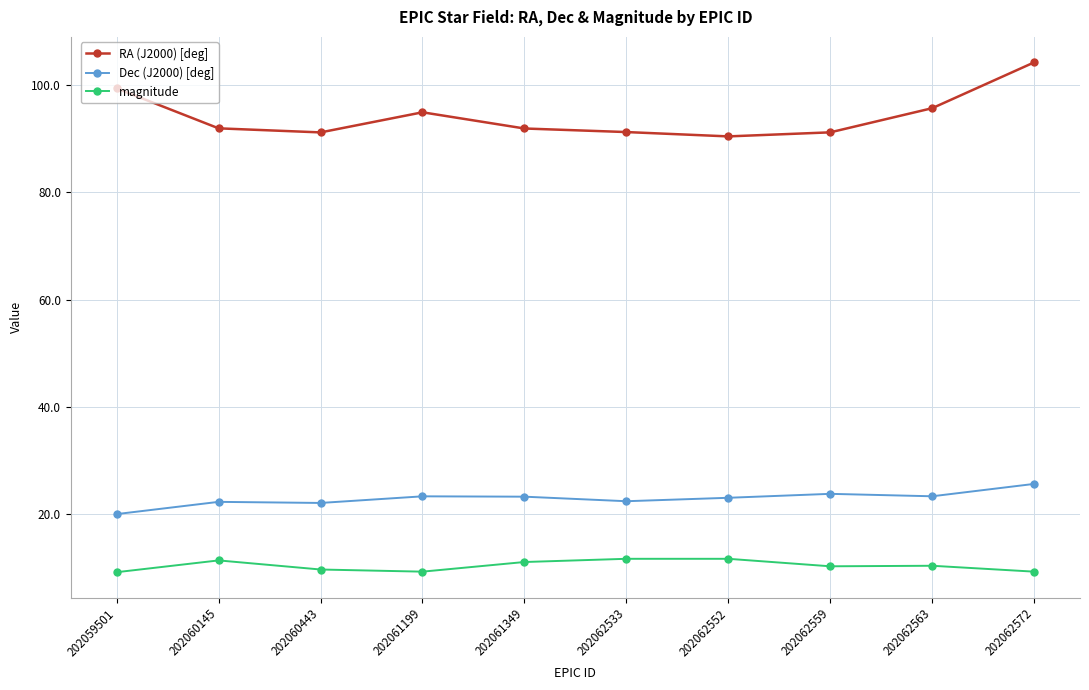

The value of magnitude at 202059501 is 9.1. True or false?

True